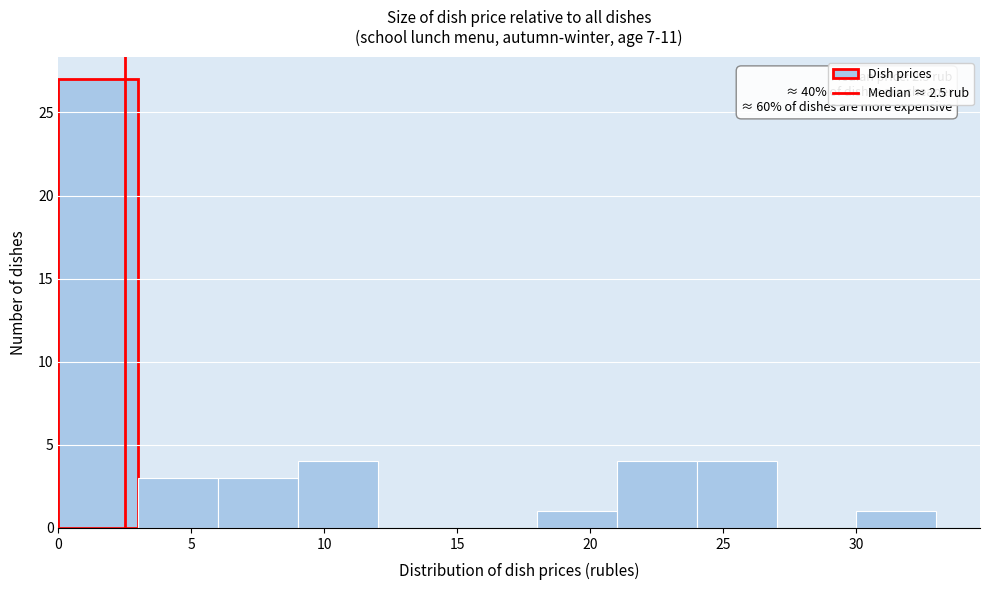

Over which range of the x-axis is the bar tallest?

0 to 3